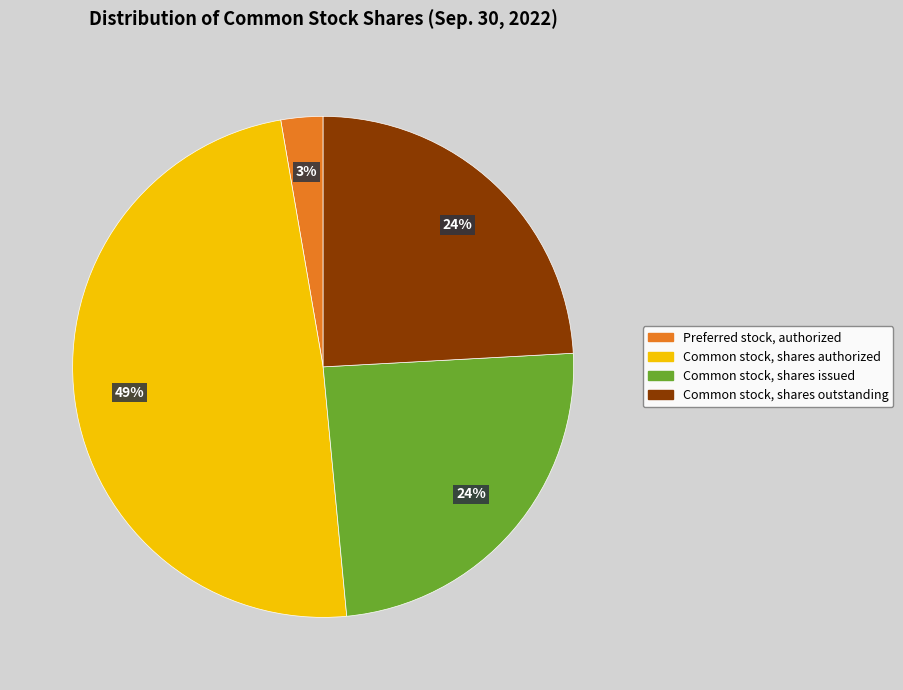

How many segments does this pie chart have?

4